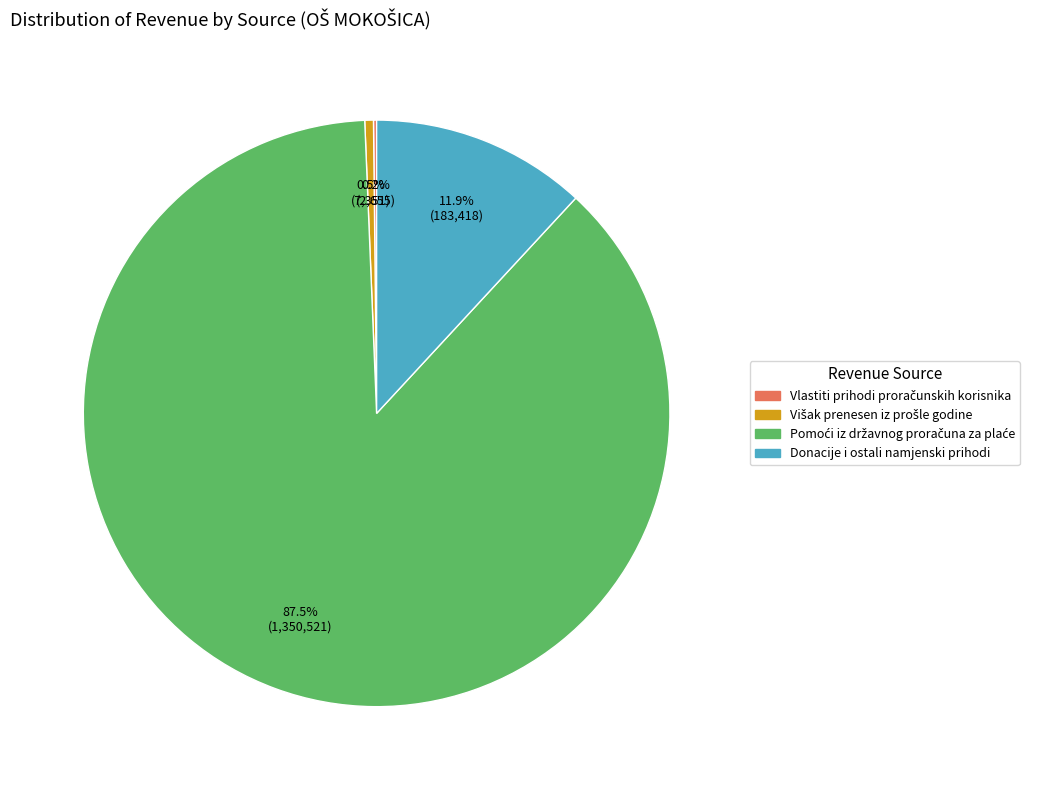

How much of the chart is everything except Donacije i ostali namjenski prihodi?

88.1%